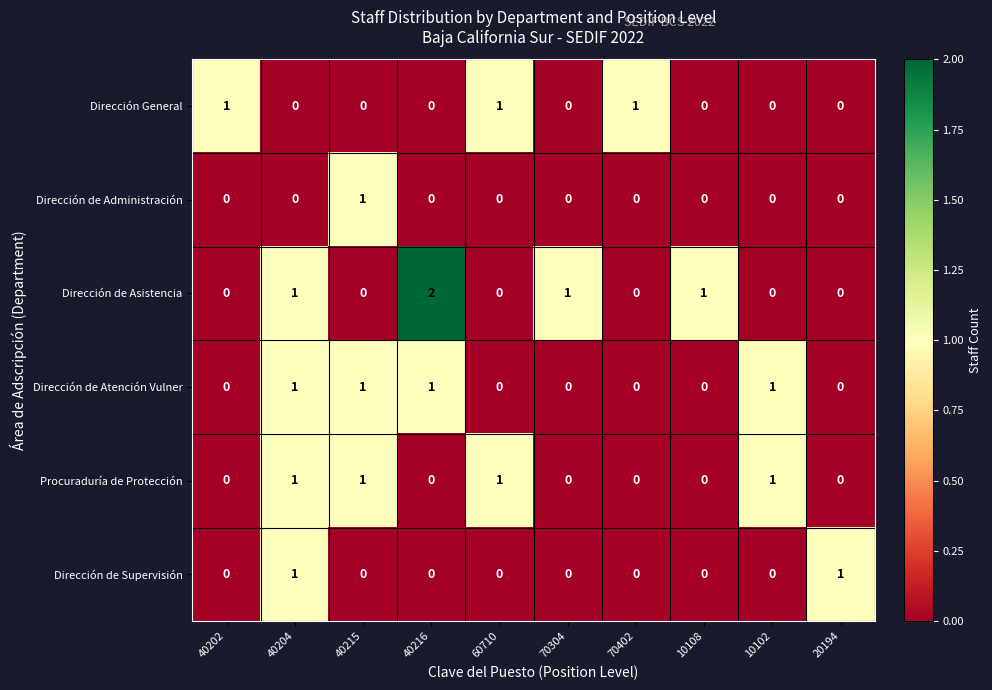

The value of Dirección de Supervisión at 70304 is 0. True or false?

True